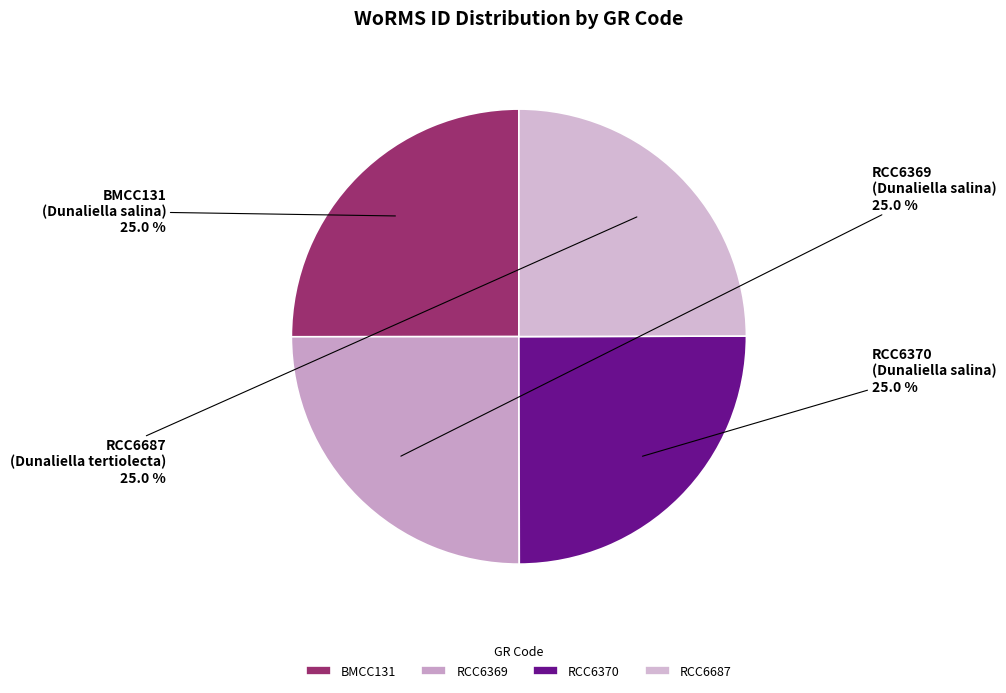

What percentage is the RCC6370 slice, to the nearest percent?

25%